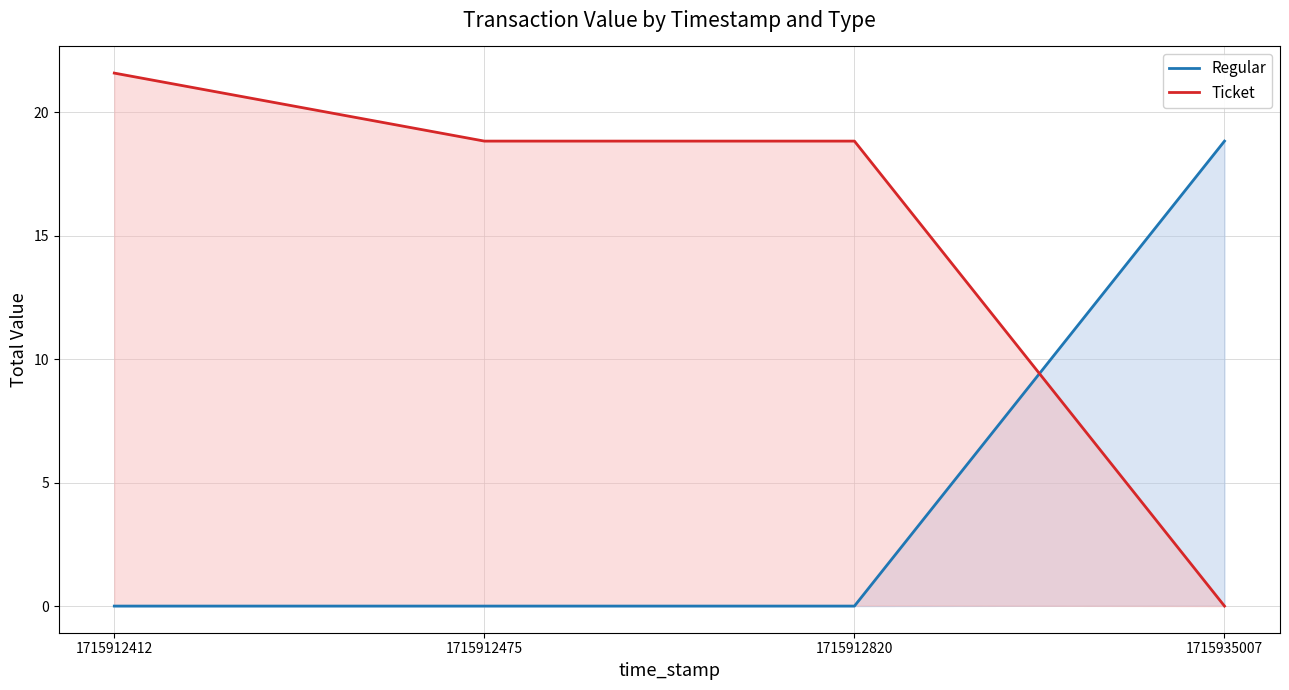

At how many categories does at least one series exceed 21?

1